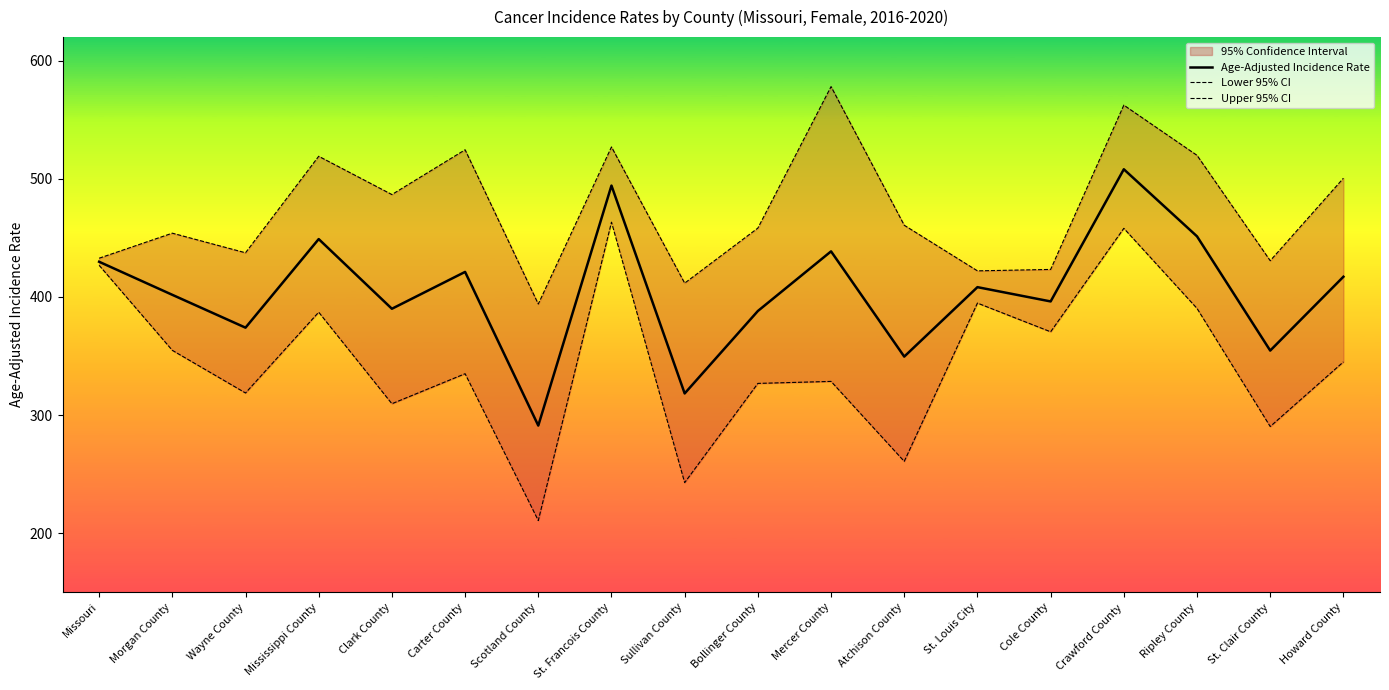

True or false: Lower 95% CI has more than 1 points higher than both neighbors.

True